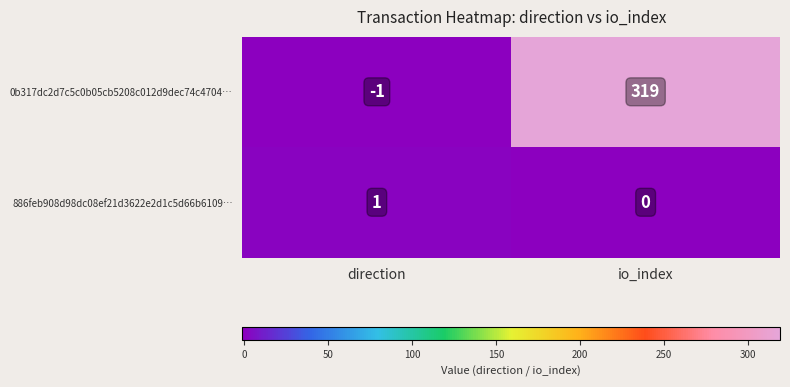

How many data points in 886feb908d98dc08ef21d3622e2d1c5d66b6109… are less than 1?

1